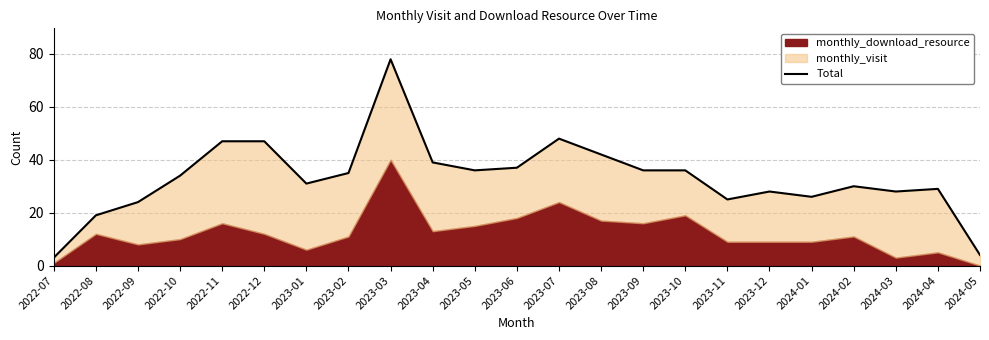

At which category does the data reach its first local peak?

2023-03